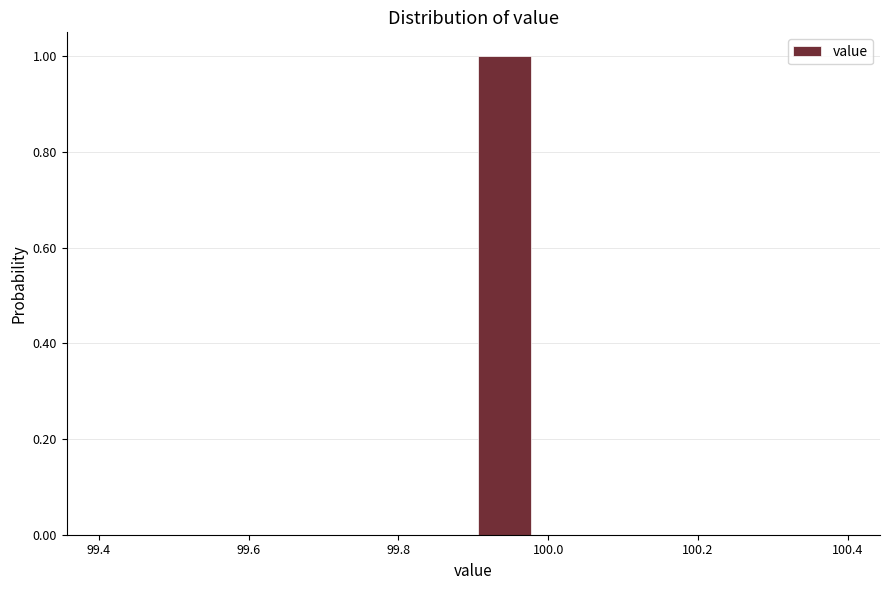

Reading left to right, transcribe this chart: for each bar, give the range it covers on the x-axis and its height. Neither the bar edges nor the heights are printed on the chart, so give them approximately, as read against the axes.

99.40 to 99.48: 0
99.48 to 99.56: 0
99.56 to 99.66: 0
99.66 to 99.74: 0
99.74 to 99.82: 0
99.82 to 99.90: 0
99.90 to 99.98: 1
99.98 to 100.06: 0
100.06 to 100.16: 0
100.16 to 100.24: 0
100.24 to 100.32: 0
100.32 to 100.40: 0